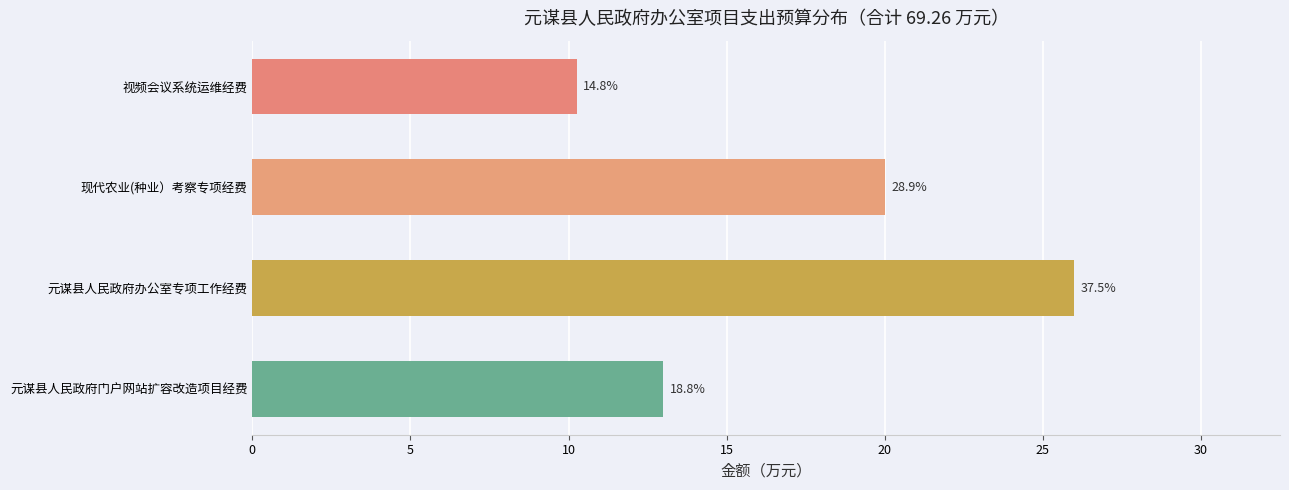

Does the chart contain any negative values?

No